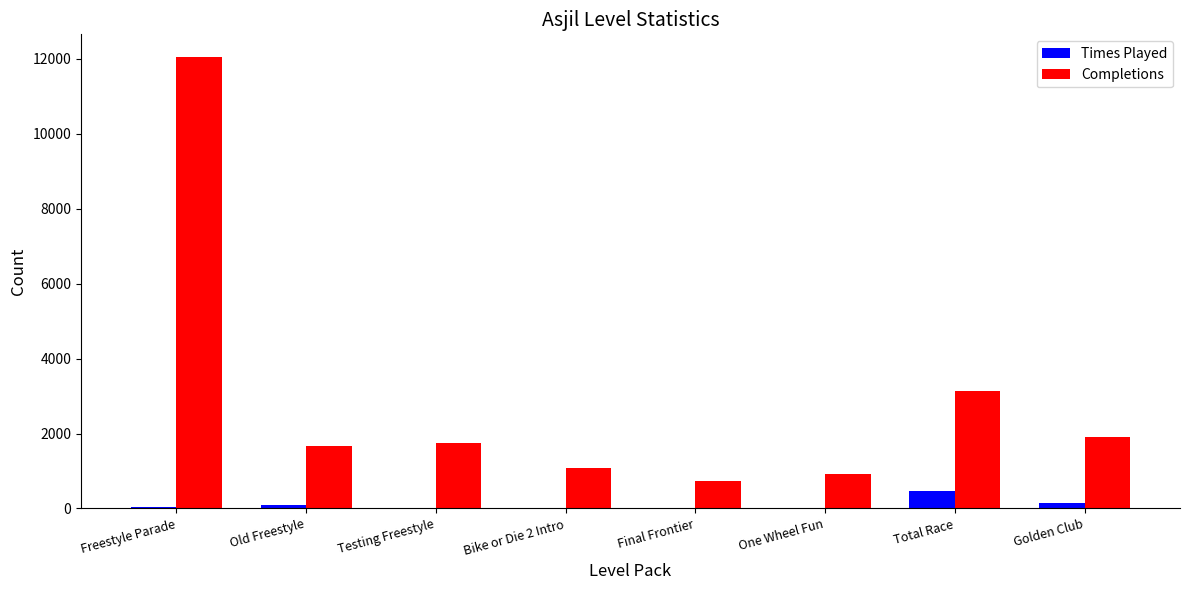

How many series are shown in this chart?

2